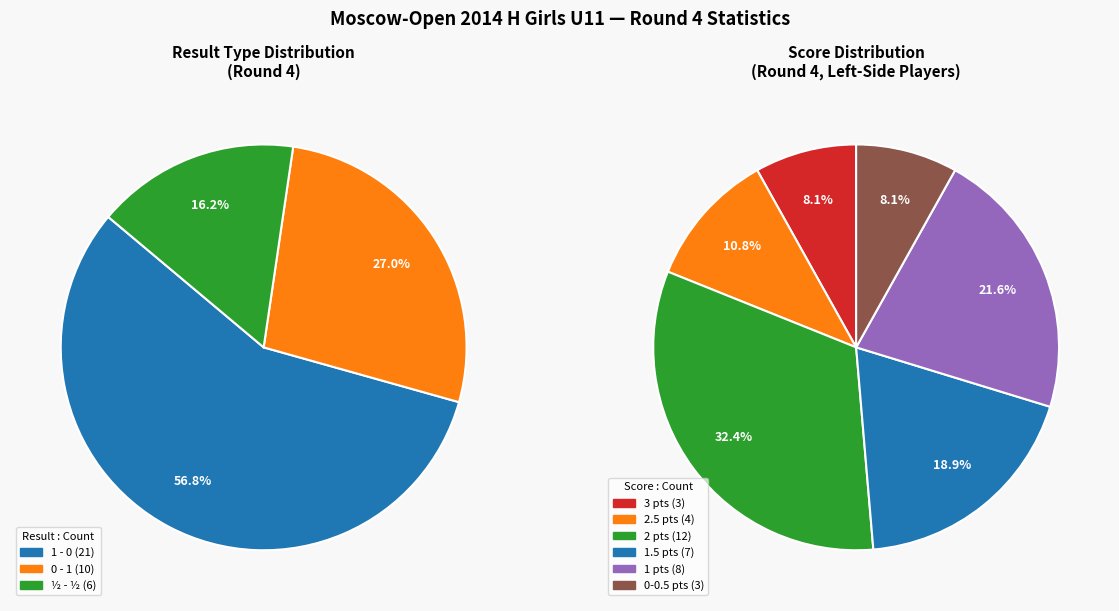

To the nearest percent, what is the combined percentage of 0 - 1 and ½ - ½?

43%